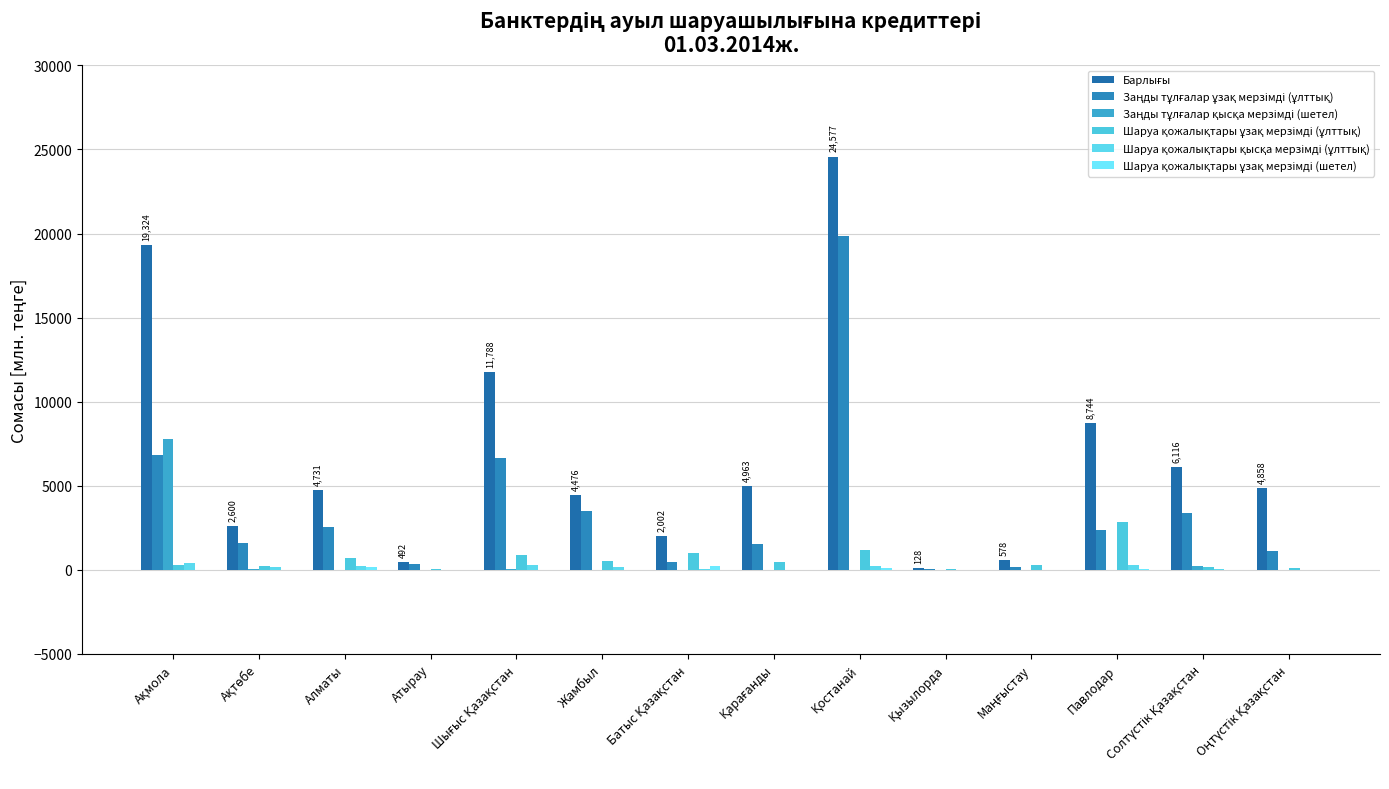

Are the bars grouped side by side (vs. stacked)?

Yes